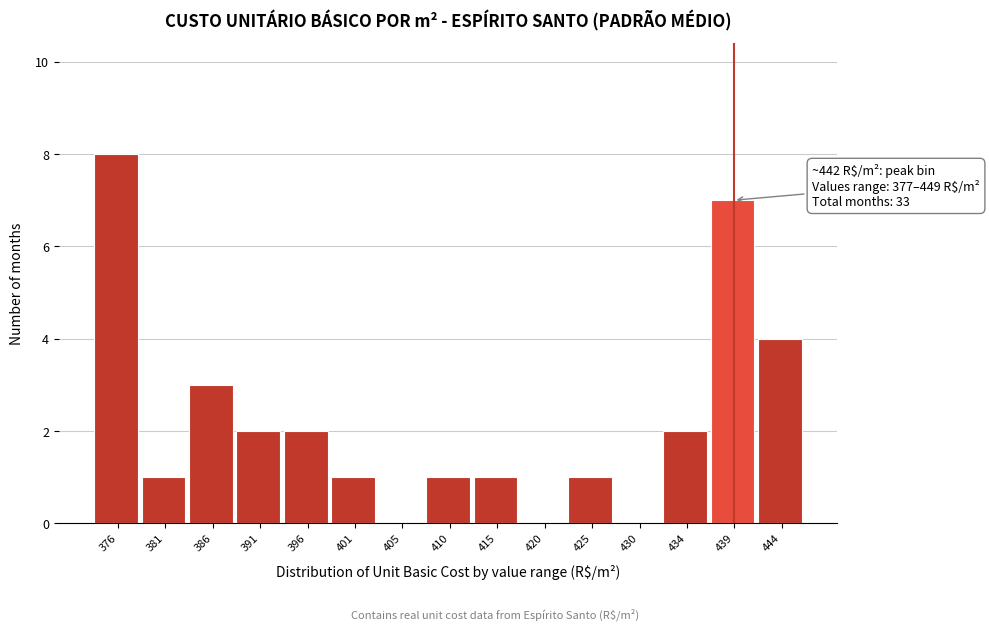

Reading left to right, what are all the values shown in this chart?

376=8	381=1	386=3	391=2	396=2	401=1	405=0	410=1	415=1	420=0	425=1	430=0	434=2	439=7	444=4